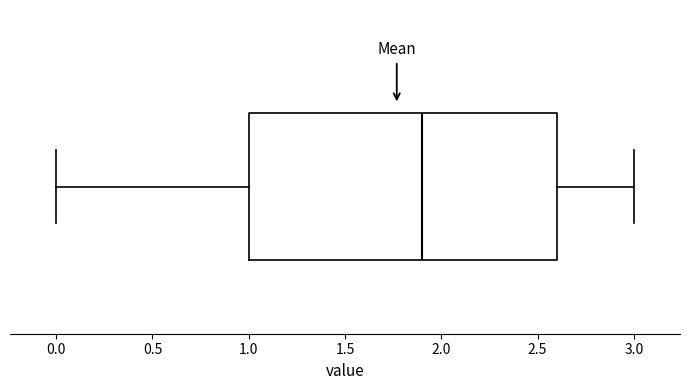

Transcribe this box plot: give where the median line is, the range the box spans, and where the two whiskers end, as read against the x-axis. The values are not printed on the chart, so give them approximately, as read against the axis.

median 1.9, box 1.0 to 2.6, whiskers 0.0 to 3.0